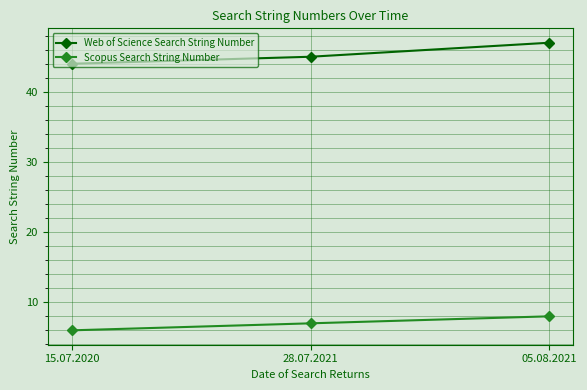

What is the smallest value displayed?

6